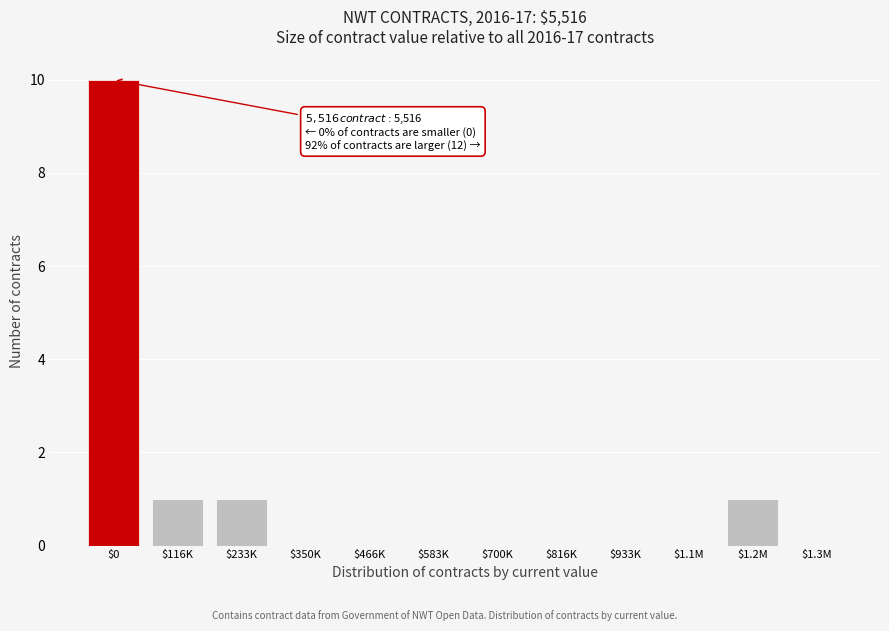

What is the sum of all values?

13